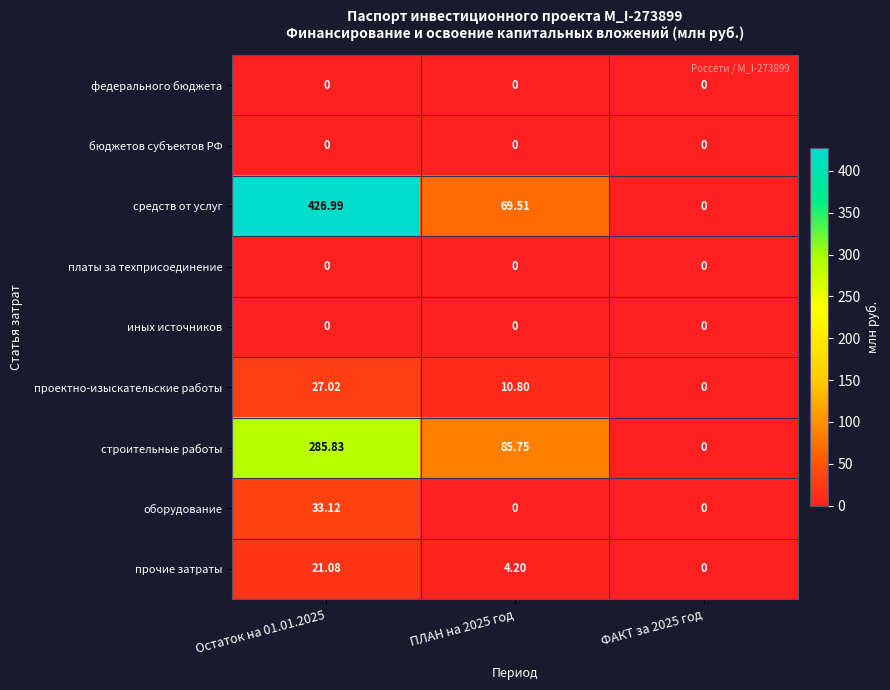

Is the value of бюджетов субъектов РФ at ФАКТ за 2025 год greater than the value of строительные работы at Остаток на 01.01.2025?

No